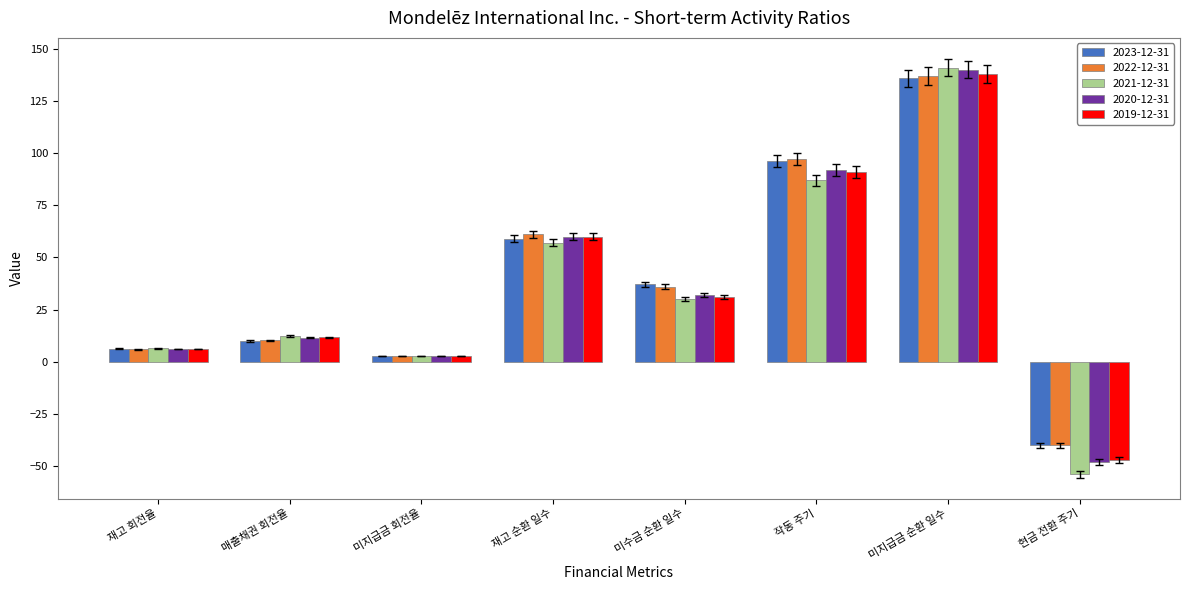

What is the label of the 8th bar from the left?

현금 전환 주기